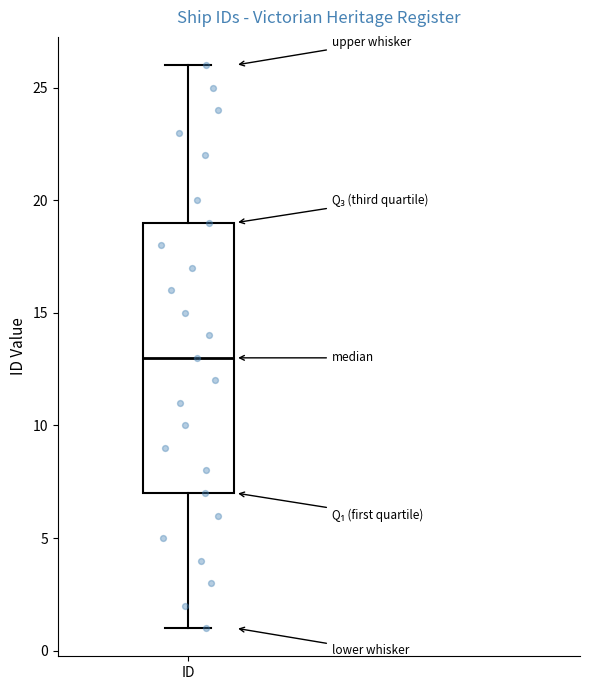

Where does the median line of the box for ID sit on the y-axis? The values are not printed on the chart, so give them approximately, as read against the axis.

13